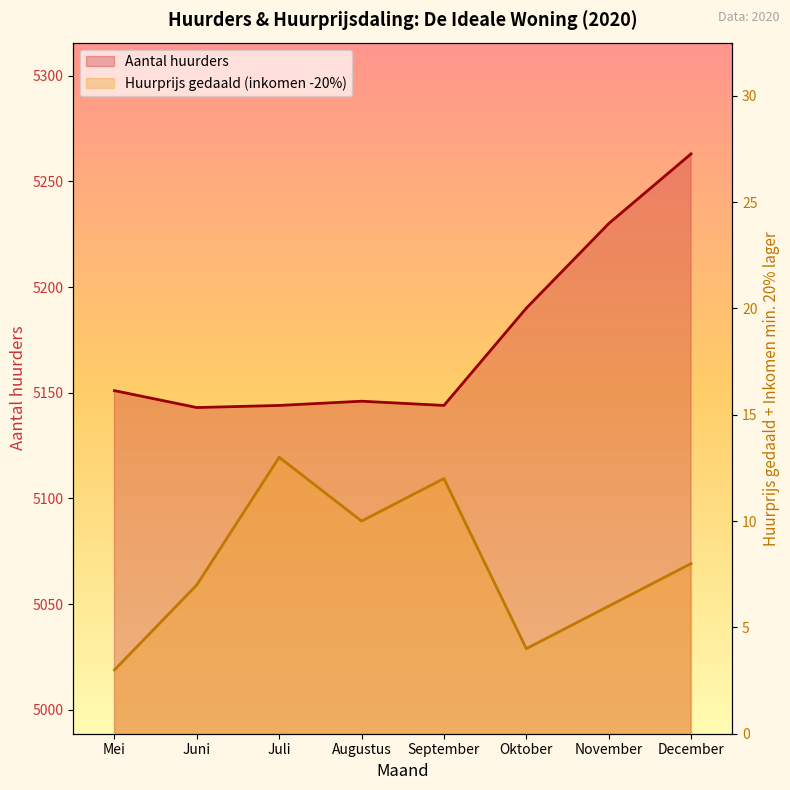

Is it true that Aantal huurders equals 5146 at Augustus?

True